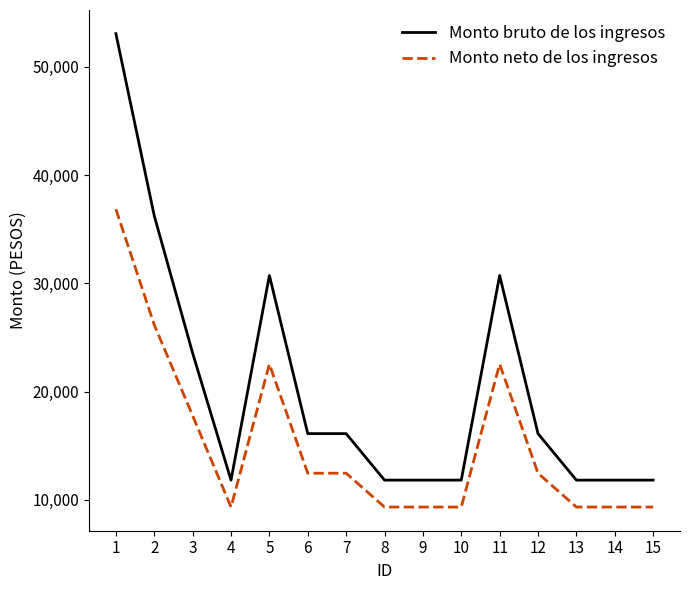

True or false: Monto bruto de los ingresos and Monto neto de los ingresos cross at least once.

False